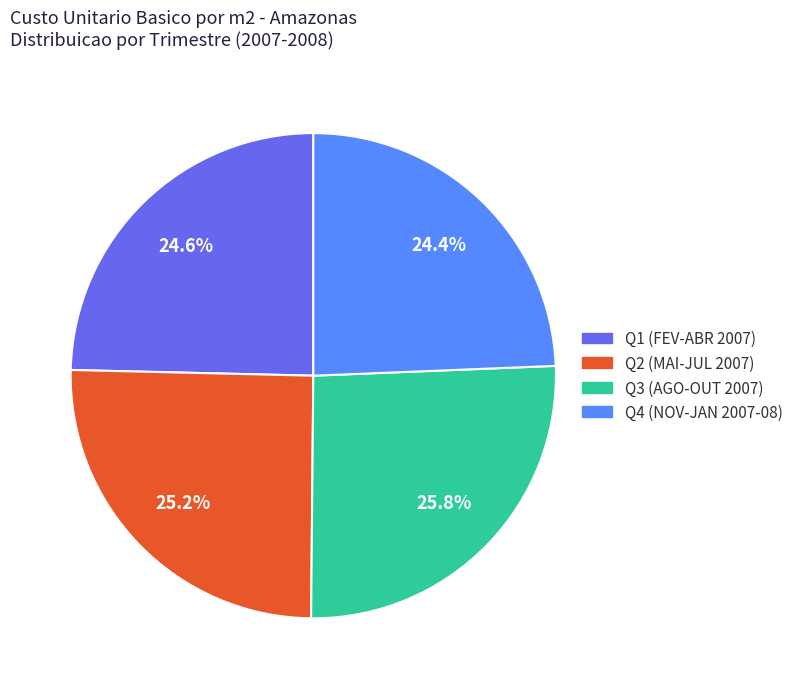

Is there any slice that represents more than half of the pie?

No